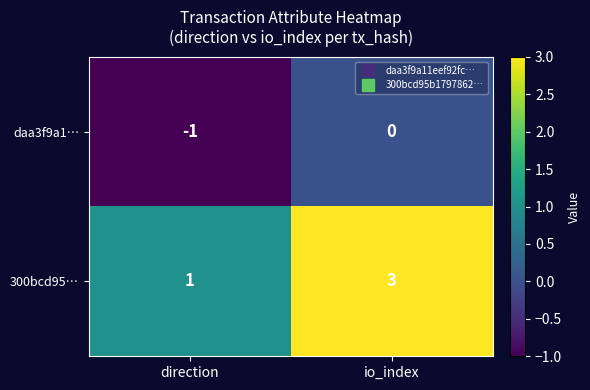

True or false: 300bcd95… has a value of 5 at io_index.

False